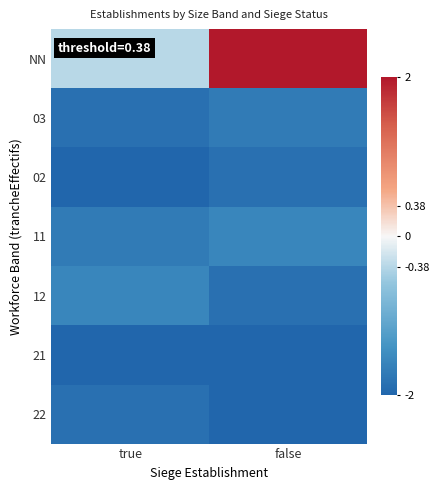

Rank the series by their maximum value, from highest to lowest.

NN, 11, 12, 03, 02, 22, 21